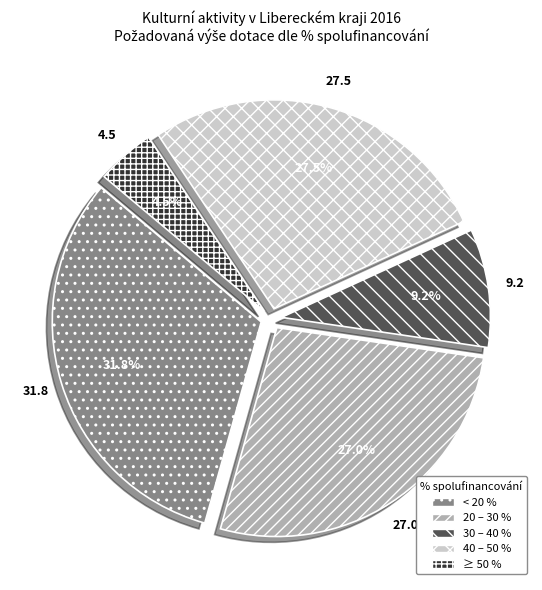

How much of the chart is everything except 40 – 50 %?

72.5%